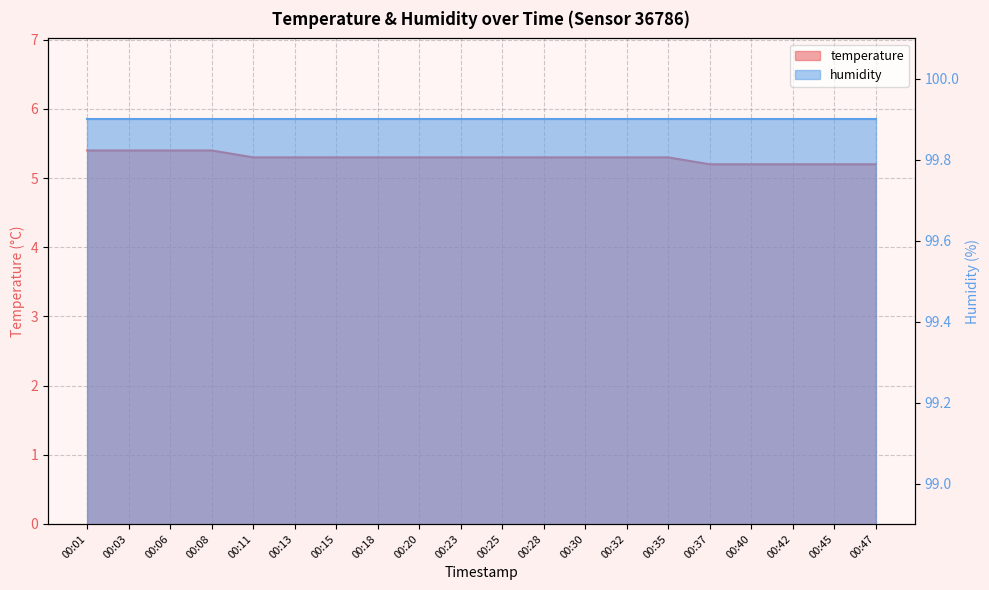

Reading right to left, what are all the values shown in this chart?

5.2	5.2	5.2	5.2	5.2	5.3	5.3	5.3	5.3	5.3	5.3	5.3	5.3	5.3	5.3	5.3	5.4	5.4	5.4	5.4